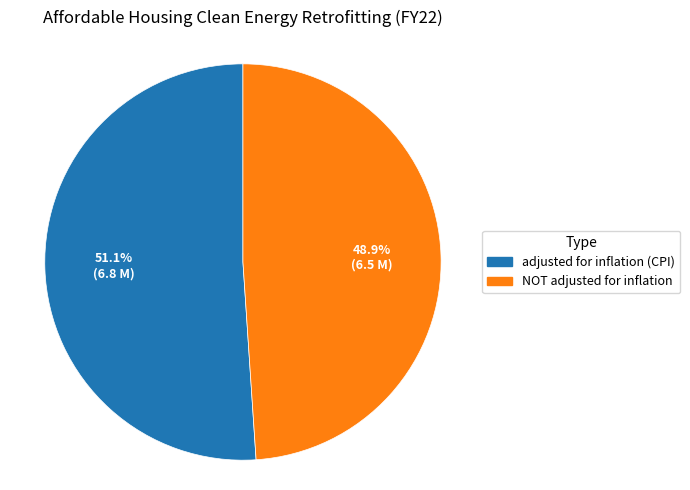

Which has a higher value, adjusted for inflation (CPI) or NOT adjusted for inflation?

adjusted for inflation (CPI)